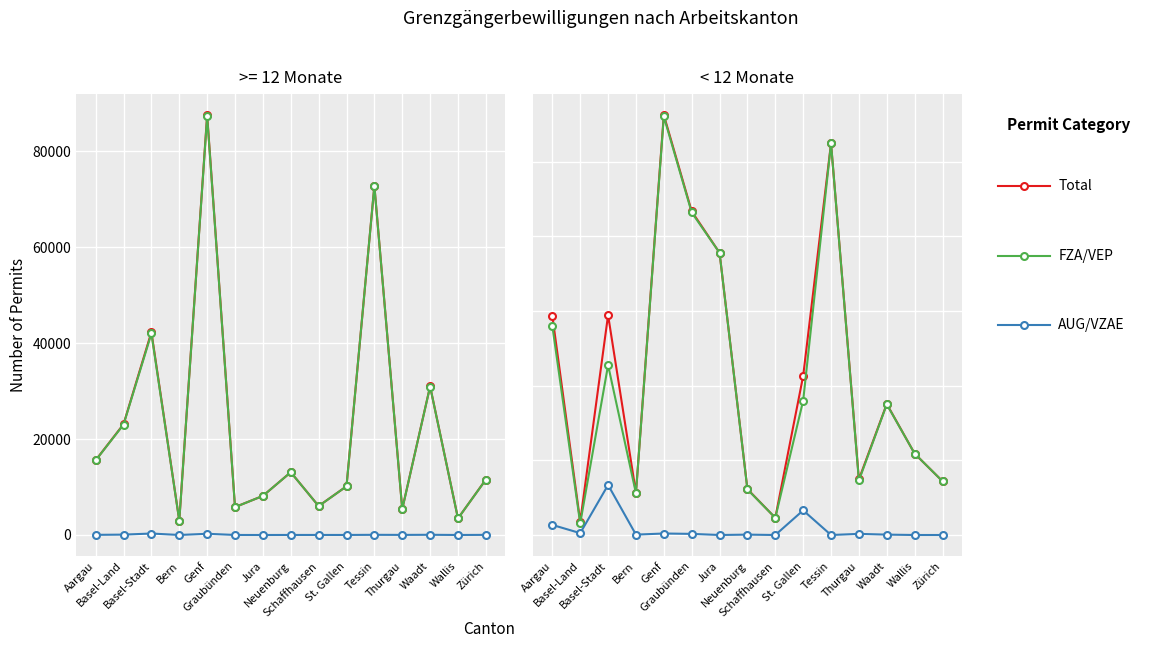

Does the chart display data point markers on the line(s)?

Yes